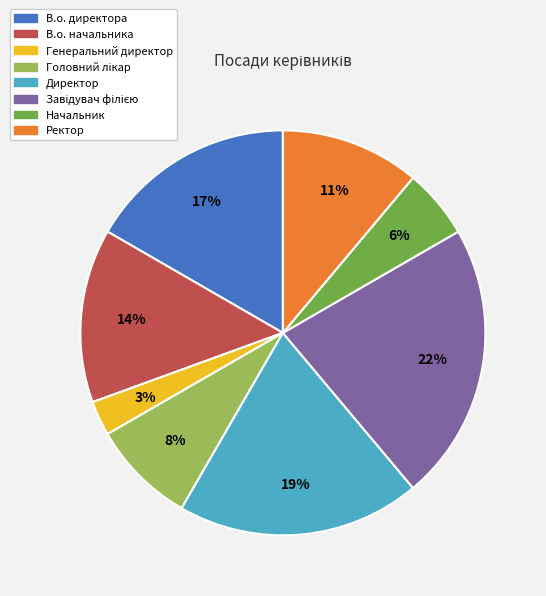

The В.о. директора slice represents 9% of the pie. True or false?

False